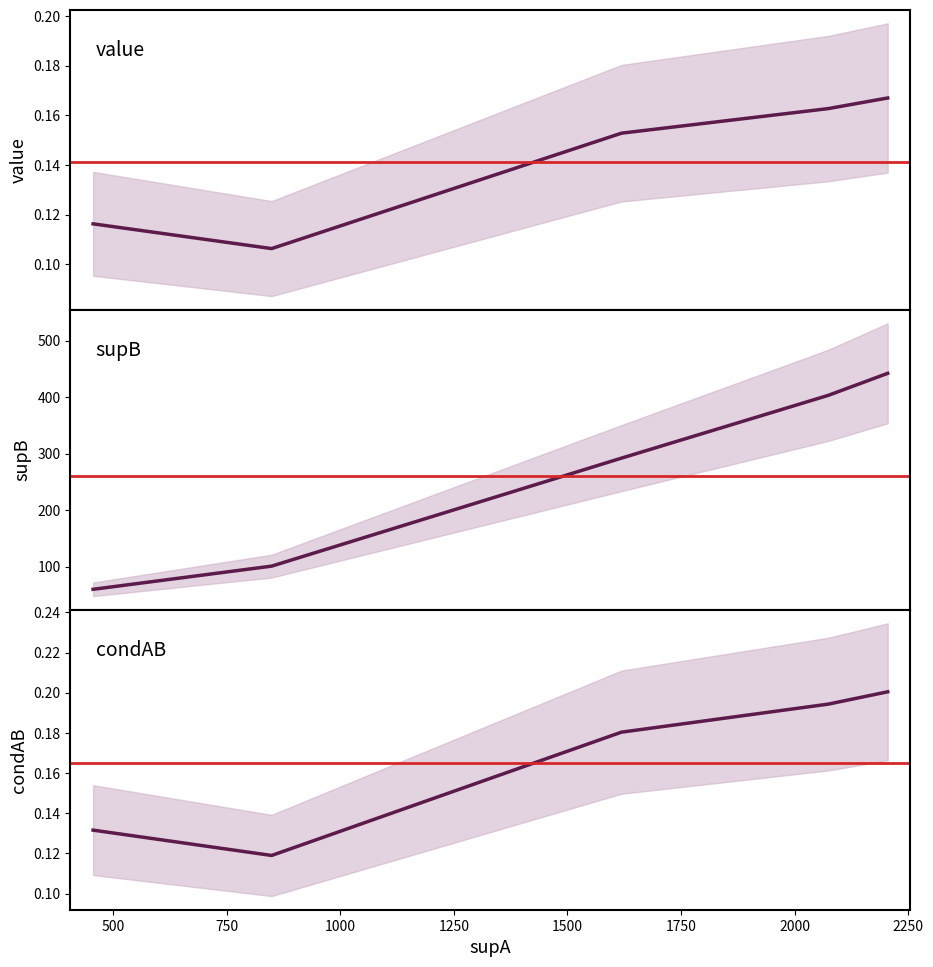

Where is the first local minimum for value?

849